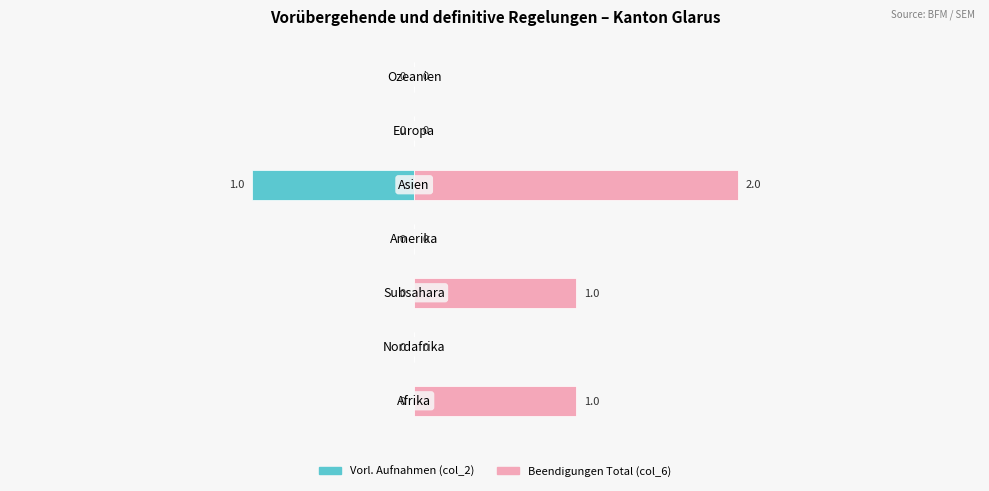

How many data points does each series have?

7